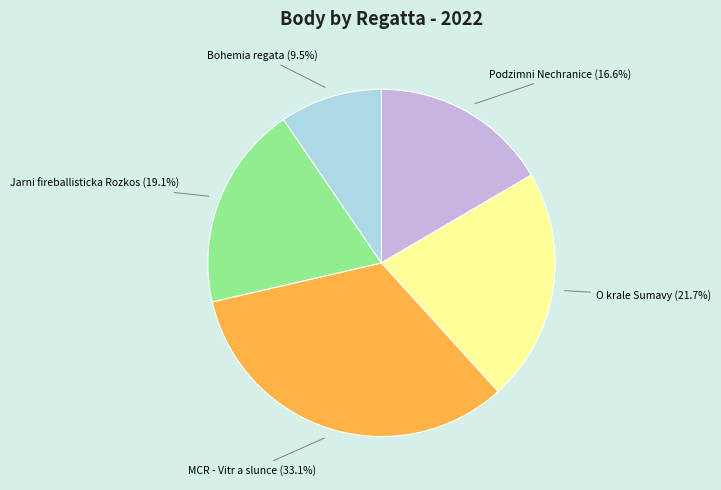

Which category has the biggest portion of the pie?

MCR - Vitr a slunce